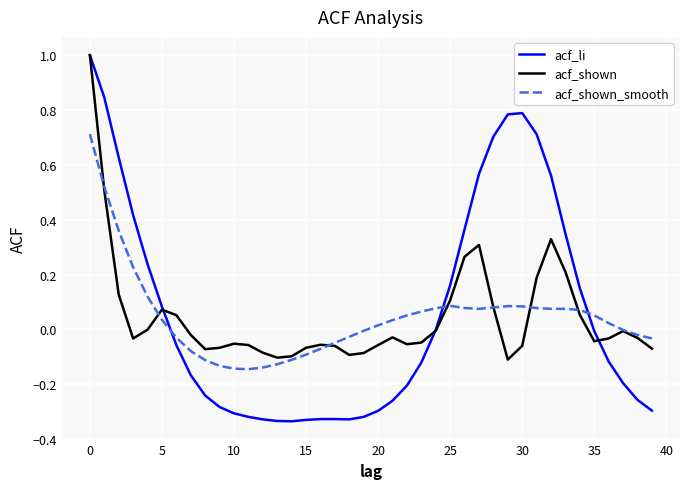

Count the number of categories in the chart.

40